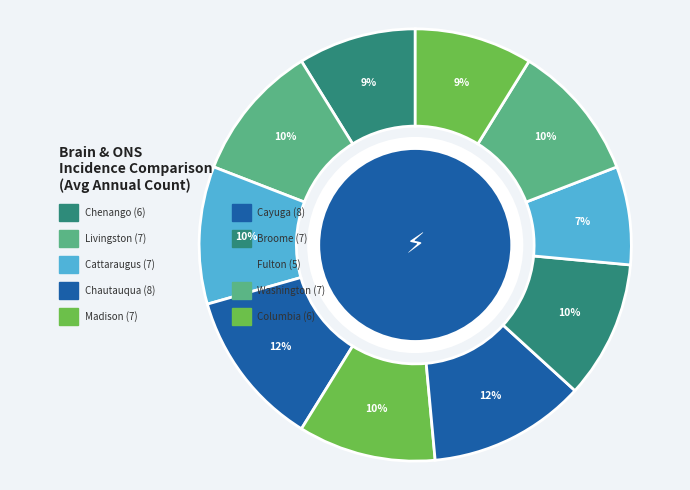

Between Broome and Chautauqua, which is larger?

Chautauqua